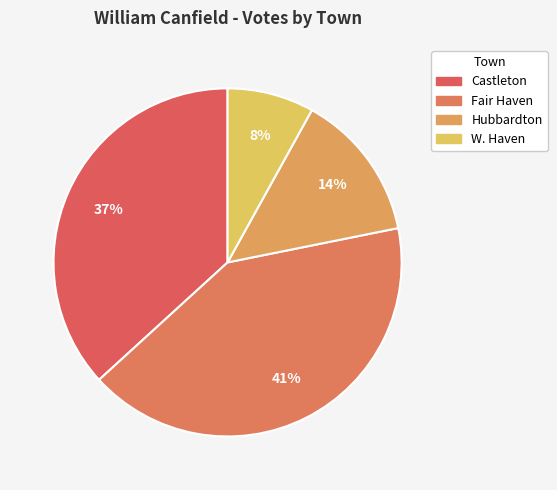

Which slice is the largest?

Fair Haven